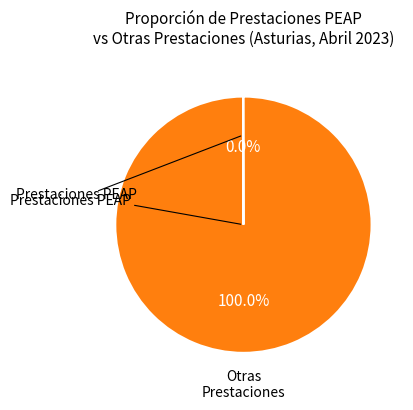

Is there a majority slice in this chart?

Yes